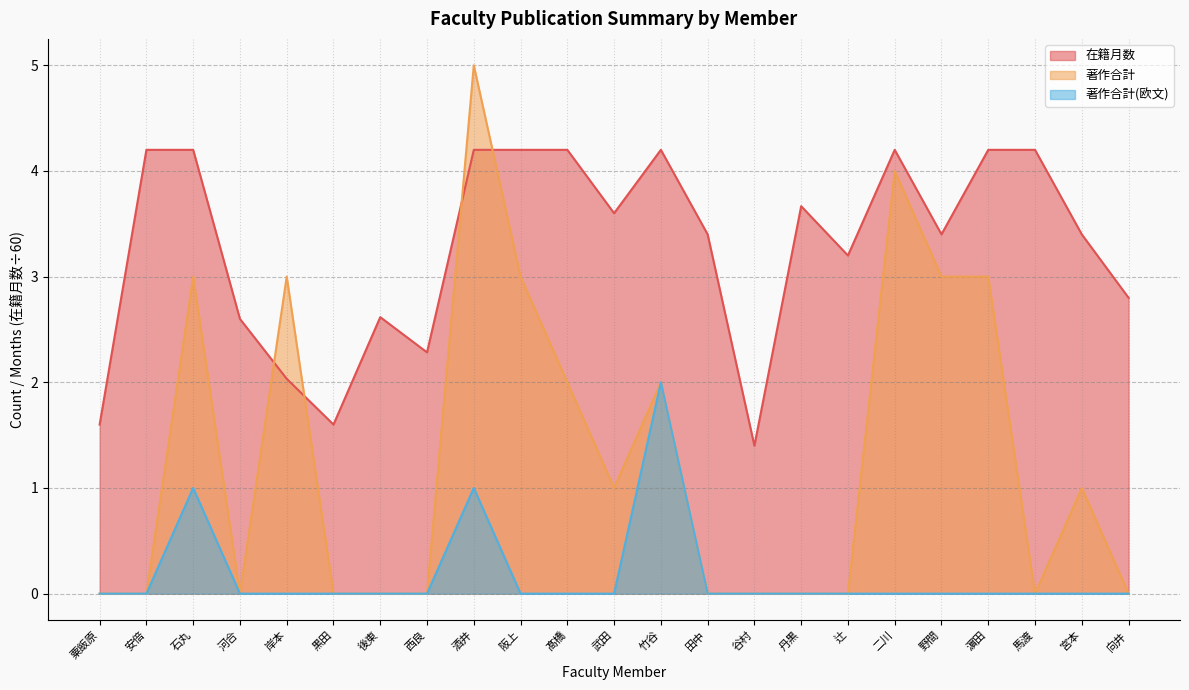

Reading right to left, extract all data points from this chart.

在籍月数: 2.8	3.4	4.2	4.2	3.4	4.2	3.2	3.7	1.4	3.4	4.2	3.6	4.2	4.2	4.2	2.3	2.6	1.6	2.0	2.6	4.2	4.2	1.6
著作合計: 0.0	1.0	0.0	3.0	3.0	4.0	0.0	0.0	0.0	0.0	2.0	1.0	2.0	3.0	5.0	0.0	0.0	0.0	3.0	0.0	3.0	0.0	0.0
著作合計(欧文): 0.0	0.0	0.0	0.0	0.0	0.0	0.0	0.0	0.0	0.0	2.0	0.0	0.0	0.0	1.0	0.0	0.0	0.0	0.0	0.0	1.0	0.0	0.0